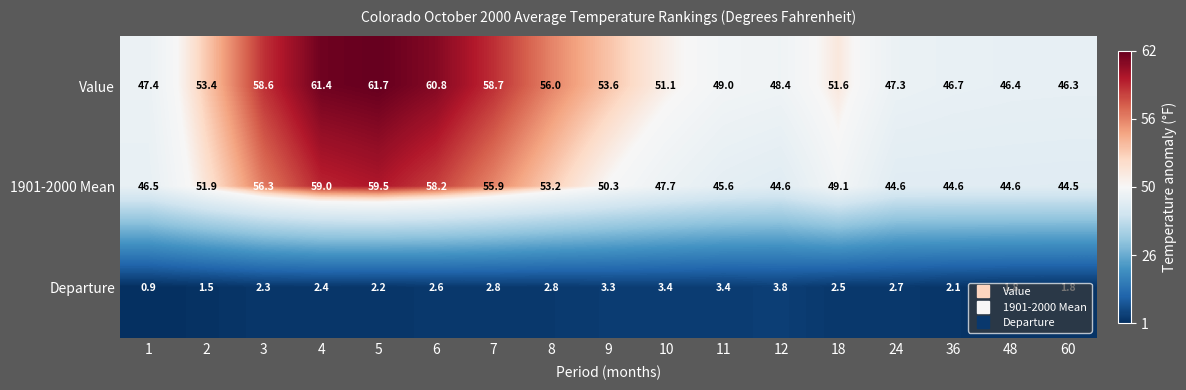

The value of 1901-2000 Mean at 12 is 44.6. True or false?

True